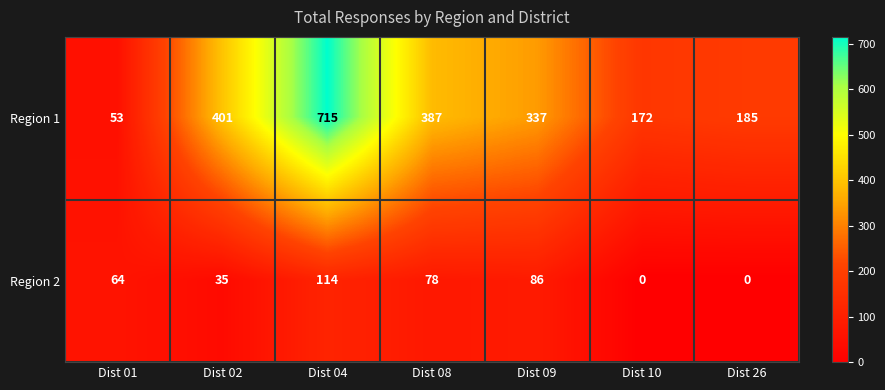

Reading right to left, extract all data points from this chart.

Region 1: Dist 26=185	Dist 10=172	Dist 09=337	Dist 08=387	Dist 04=715	Dist 02=401	Dist 01=53
Region 2: Dist 26=0	Dist 10=0	Dist 09=86	Dist 08=78	Dist 04=114	Dist 02=35	Dist 01=64